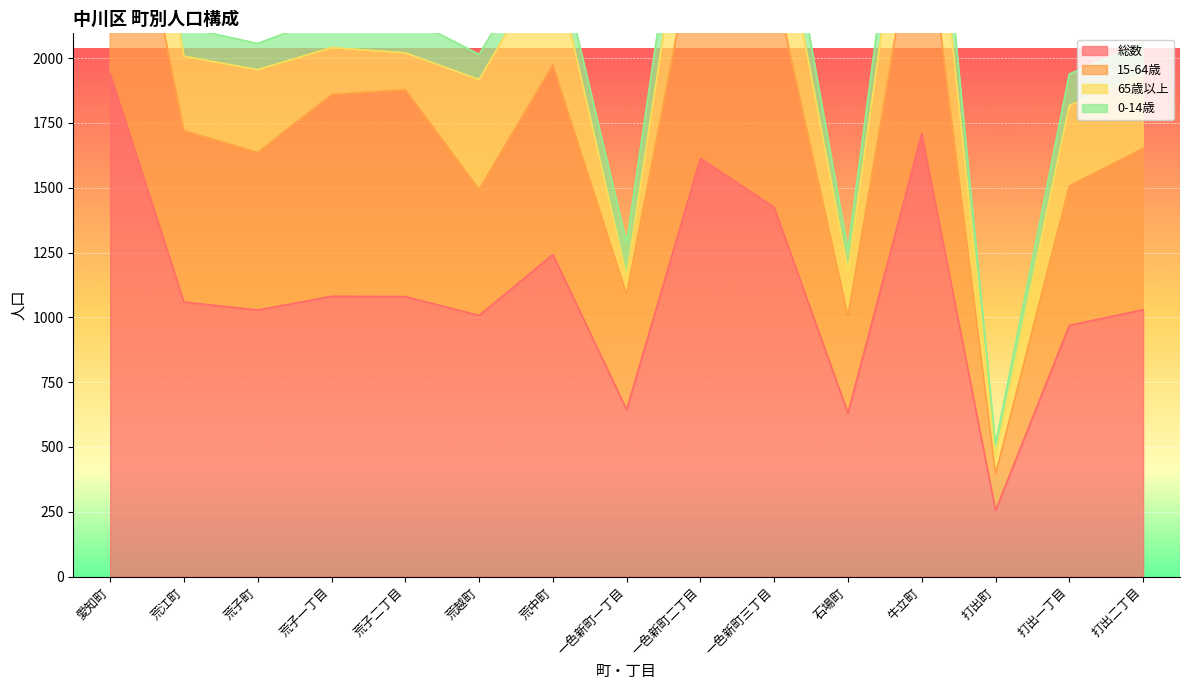

True or false: 総数 and 15-64歳 cross at least once.

False